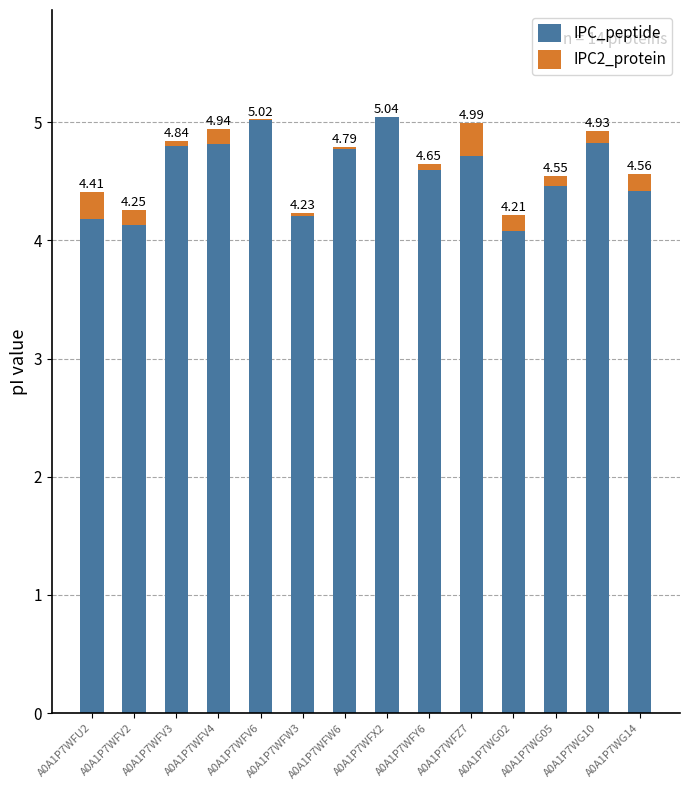

Where does the IPC2_protein series first go above 0?

A0A1P7WFU2